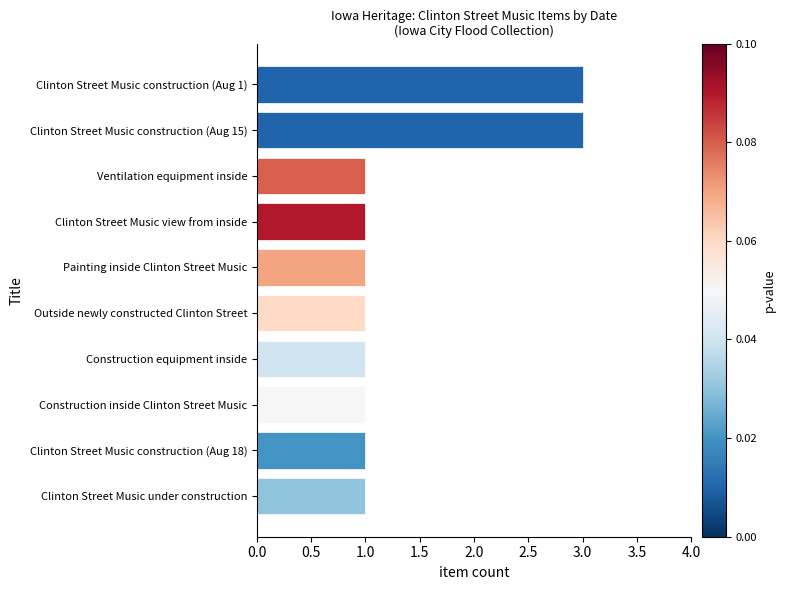

What is the smallest value displayed?

1